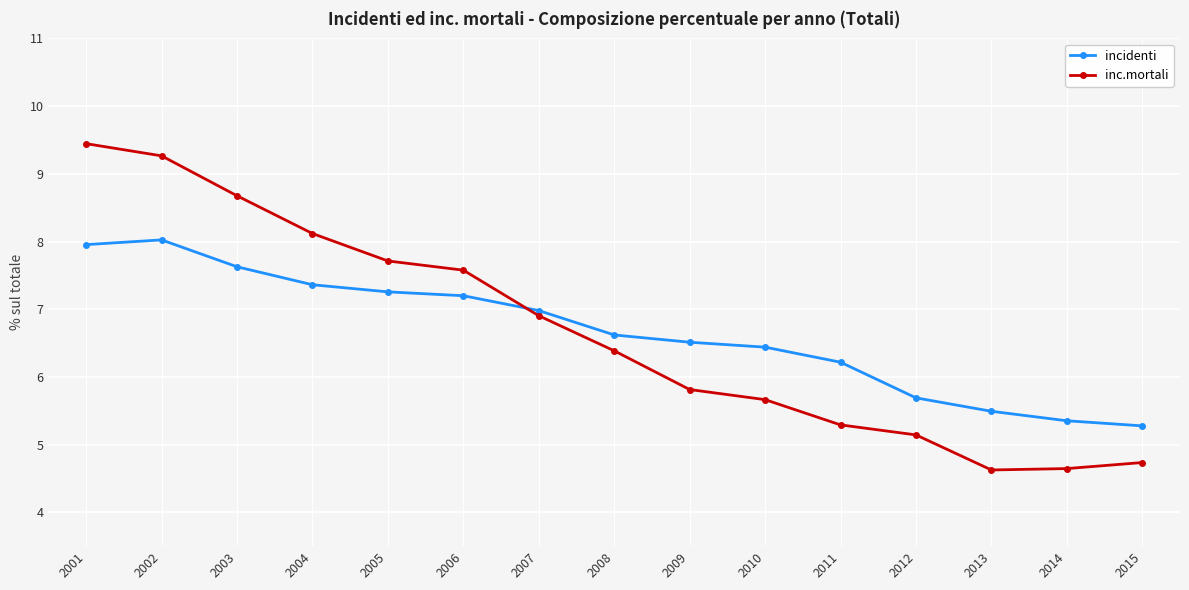

Rank the series by their maximum value, from highest to lowest.

inc.mortali, incidenti